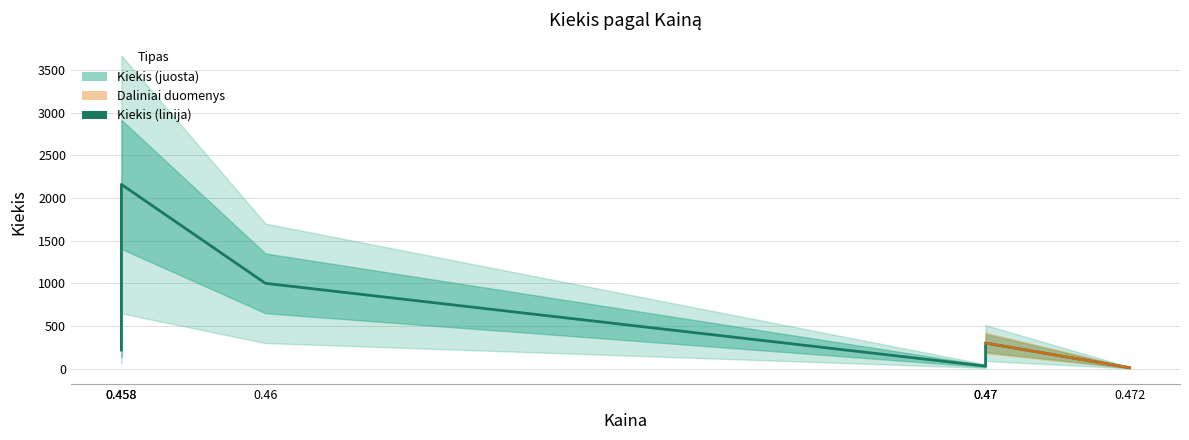

What is the smallest value displayed?

11